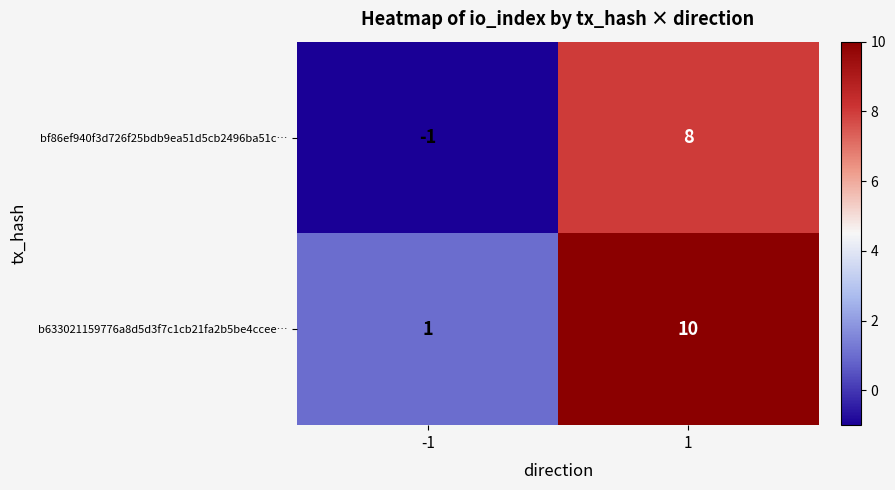

Rank the series by their maximum value, from lowest to highest.

bf86ef940f3d726f25bdb9ea51d5cb2496ba51c…, b633021159776a8d5d3f7c1cb21fa2b5be4ccee…